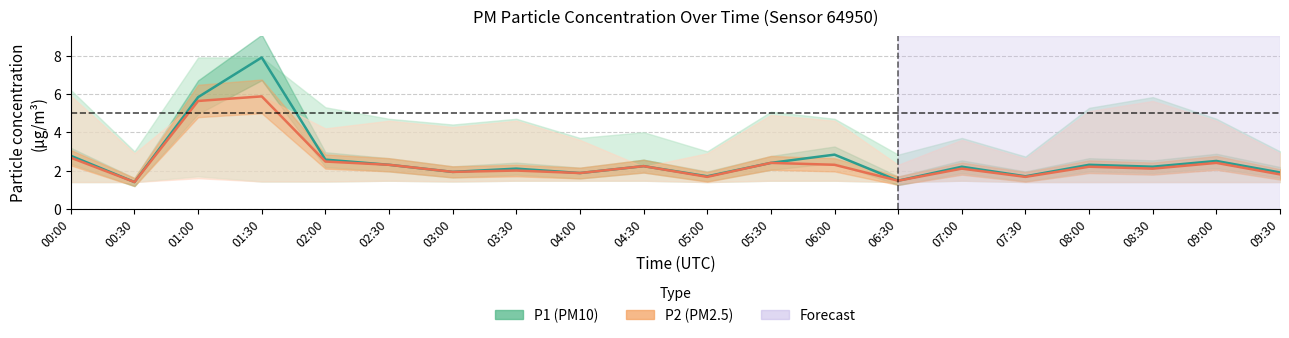

How many data points in P2 (PM2.5) are less than 2?

7